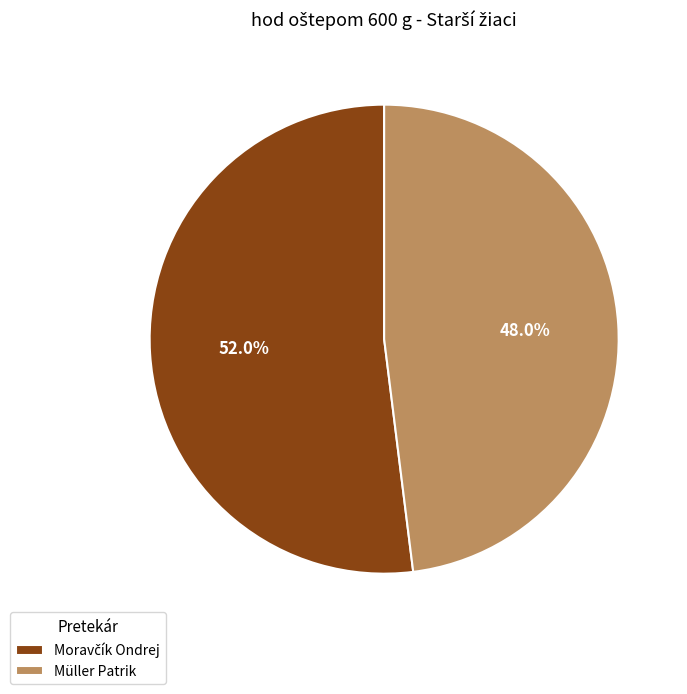

How many segments does this pie chart have?

2